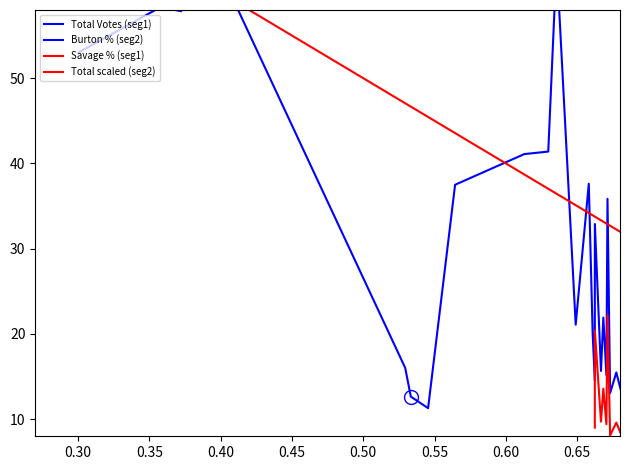

What is the smallest value displayed?

7.0